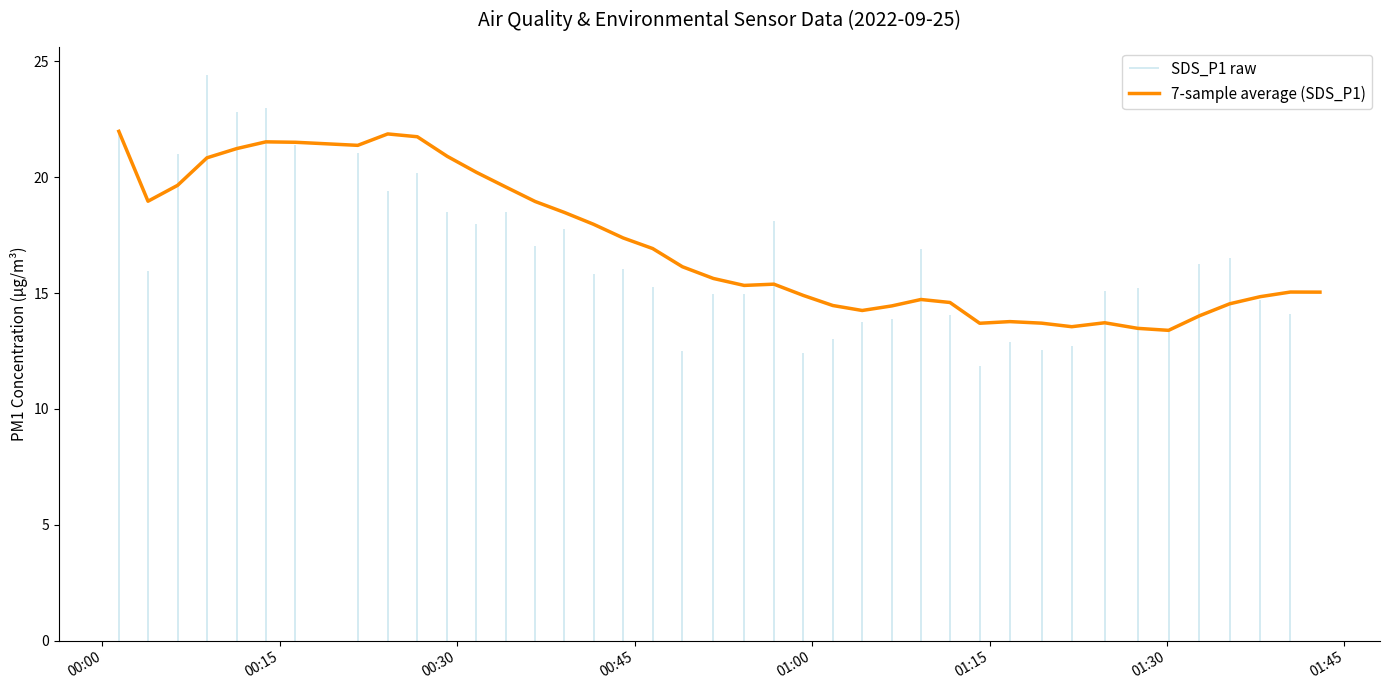

What is the minimum value for 7-sample average (SDS_P1)?

13.4